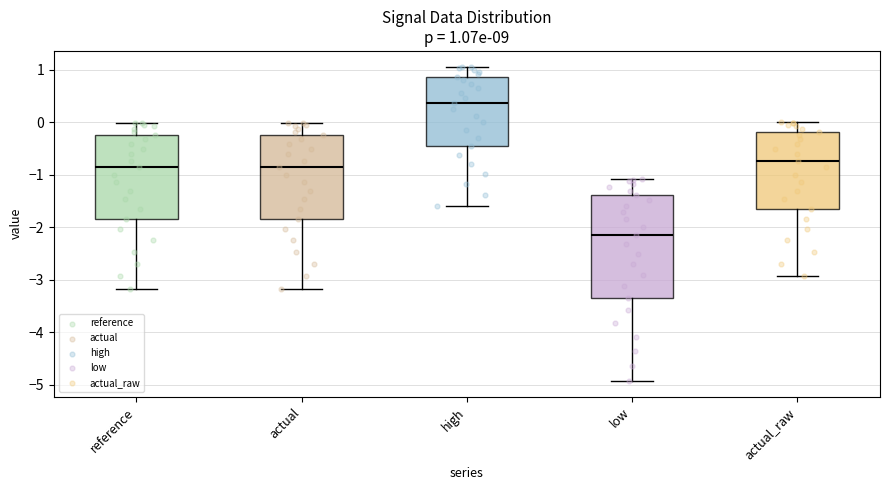

Which box has the lowest median line?

low